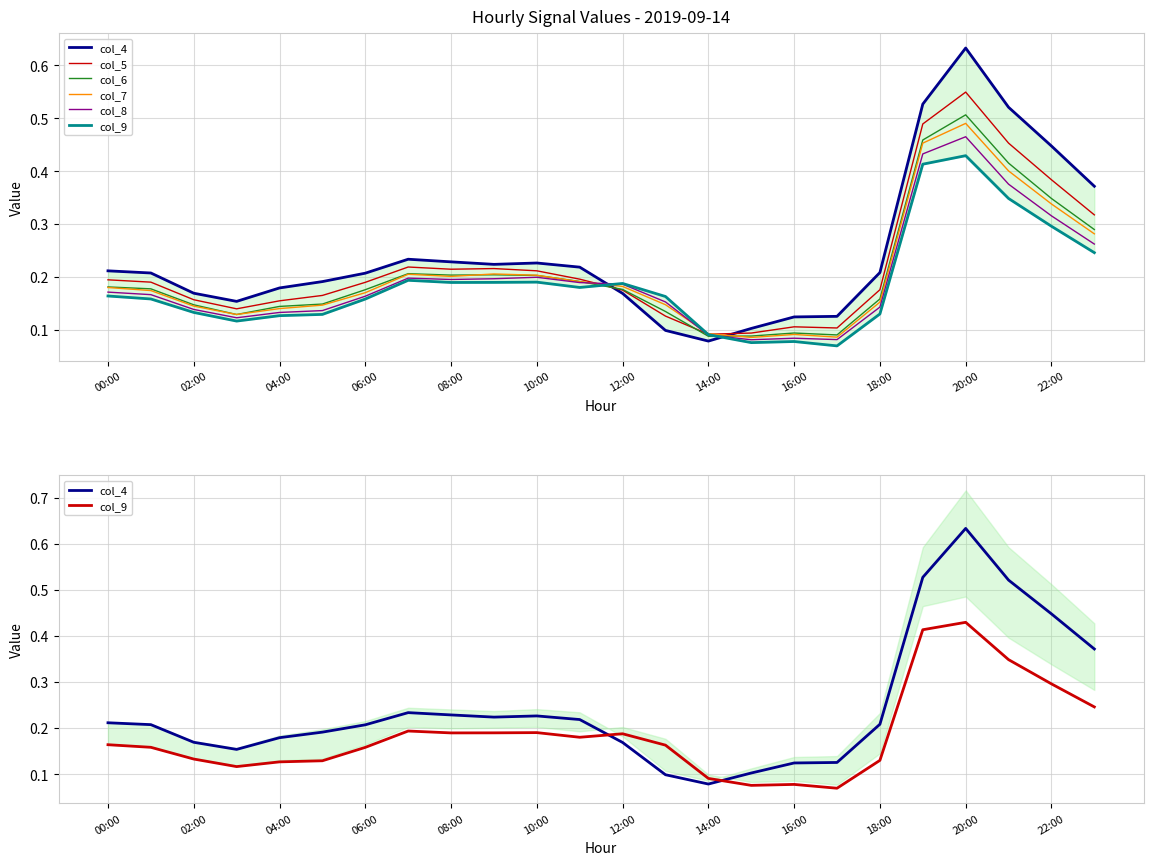

Is the value of col_6 at 04:00 greater than the value of col_7 at 20:00?

No